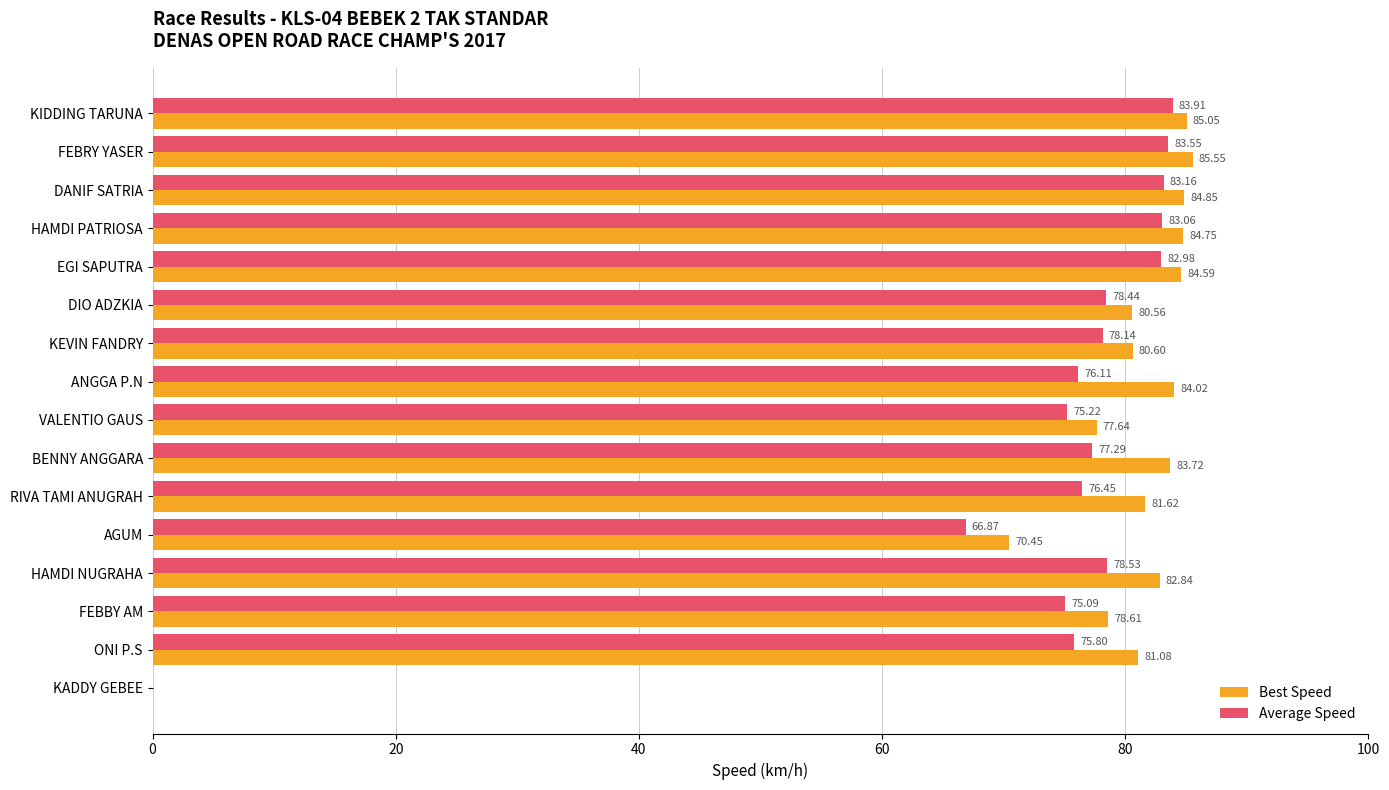

Which label corresponds to the largest value in the chart?

FEBRY YASER